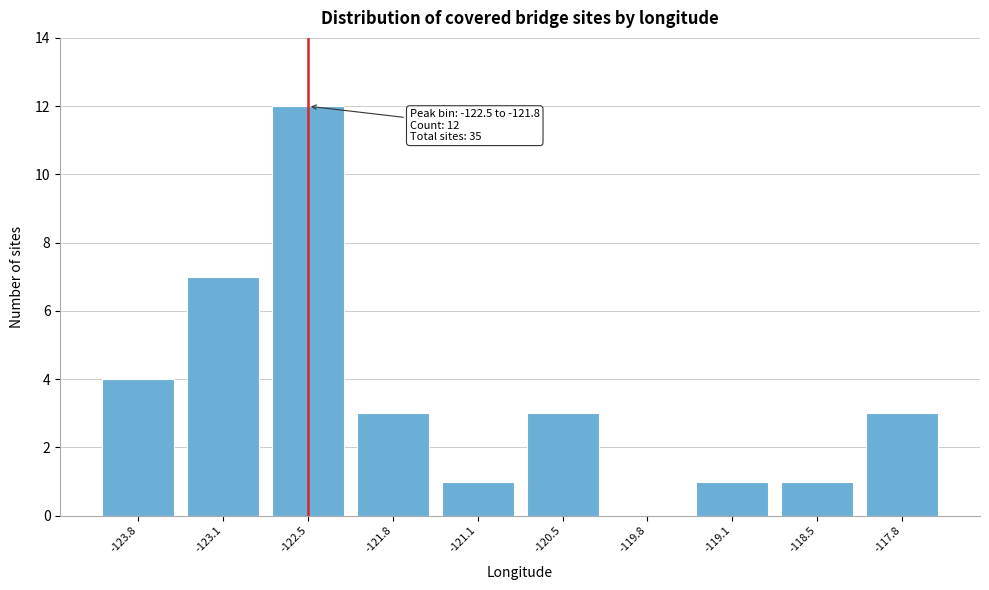

Reading right to left, list all the values displayed in this chart.

-117.8=3	-118.5=1	-119.1=1	-119.8=0	-120.5=3	-121.1=1	-121.8=3	-122.5=12	-123.1=7	-123.8=4